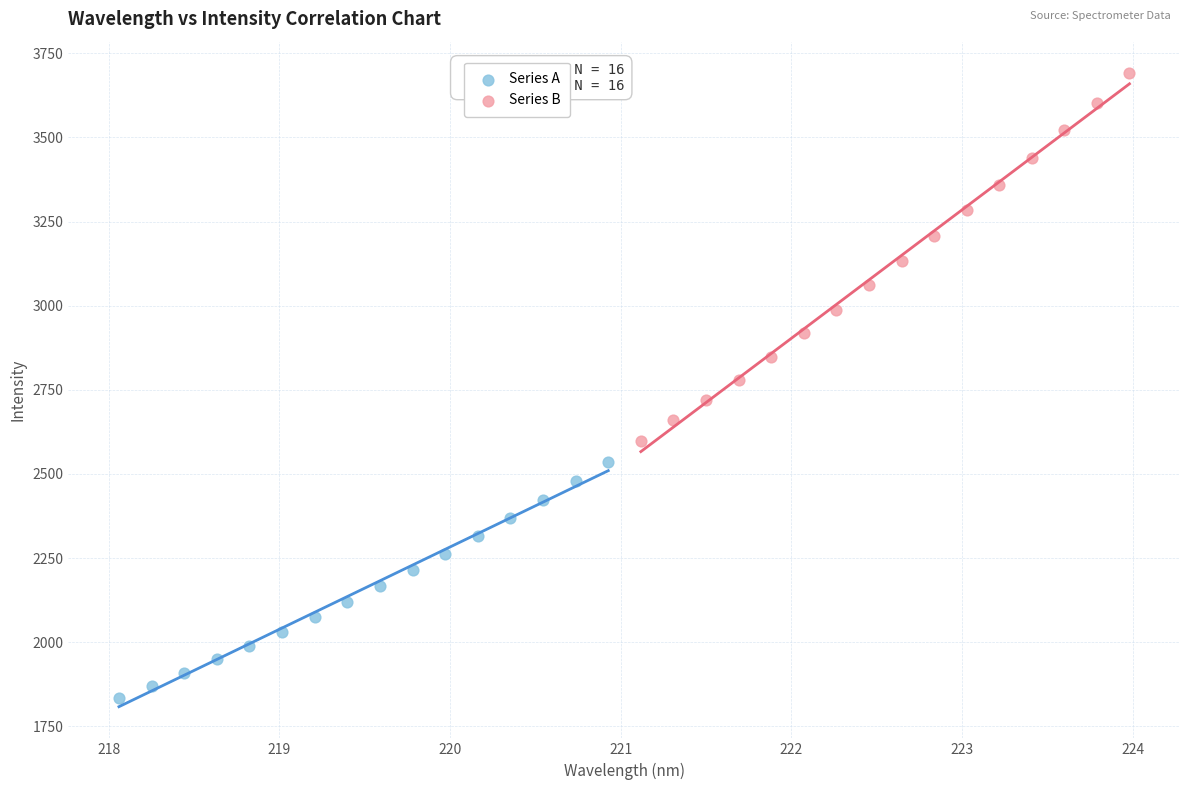

What are all the series names shown in the legend?

Series A, Series B